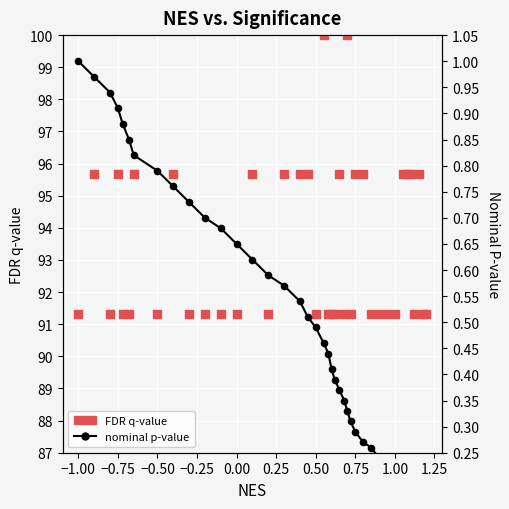

Which series reaches the minimum Y coordinate?

nominal p-value